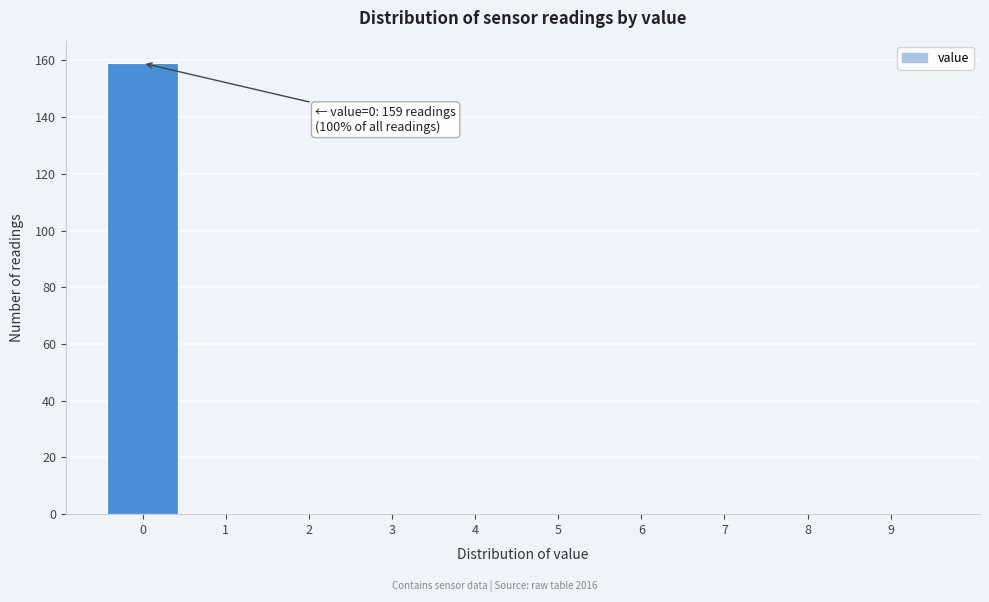

Reading right to left, what are all the values shown in this chart?

9=0	8=0	7=0	6=0	5=0	4=0	3=0	2=0	1=0	0=159